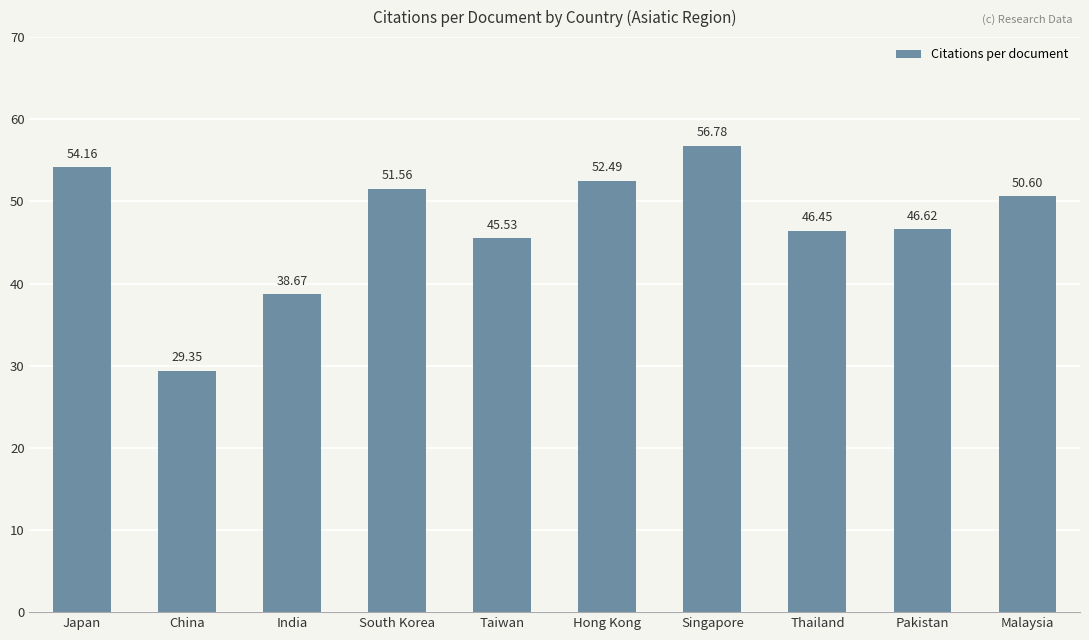

List the labels in order of value, largest first.

Singapore, Japan, Hong Kong, South Korea, Malaysia, Pakistan, Thailand, Taiwan, India, China